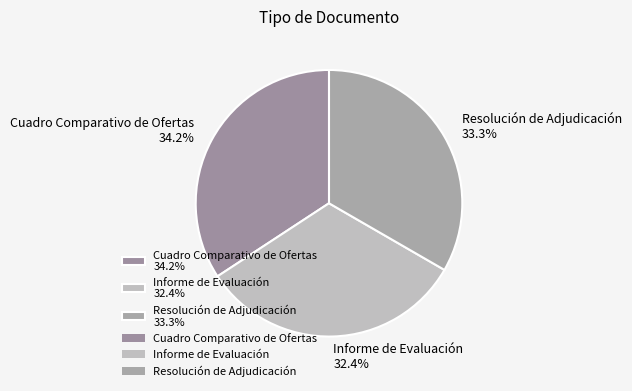

To the nearest percent, what portion does Informe de Evaluación represent?

32%